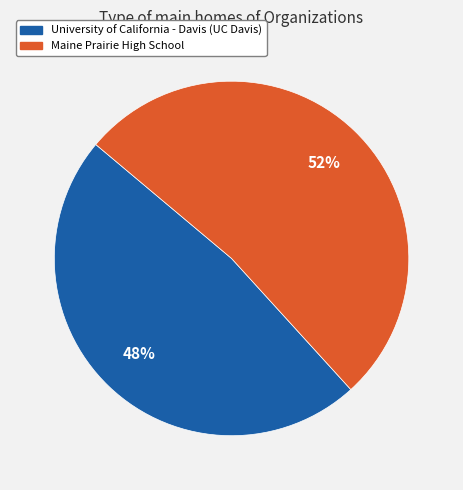

Rank the categories by value from highest to lowest.

Maine Prairie High School, University of California - Davis (UC Davis)